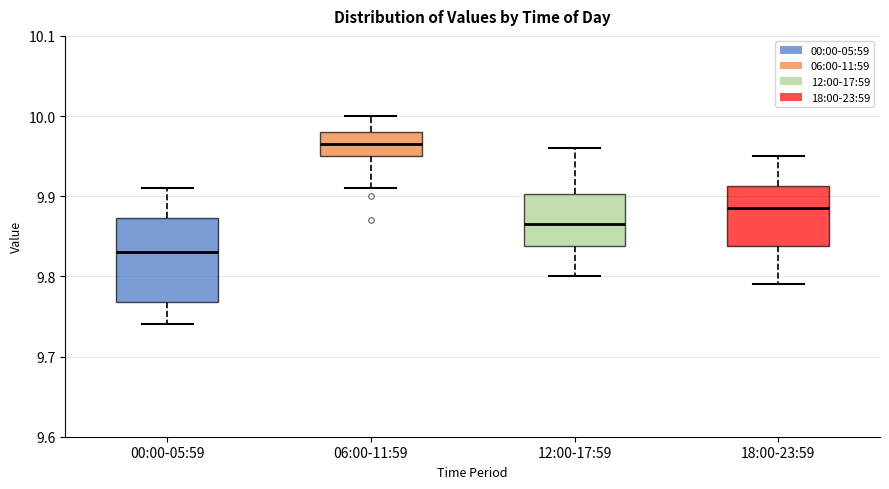

Which box's median line is the highest?

06:00-11:59